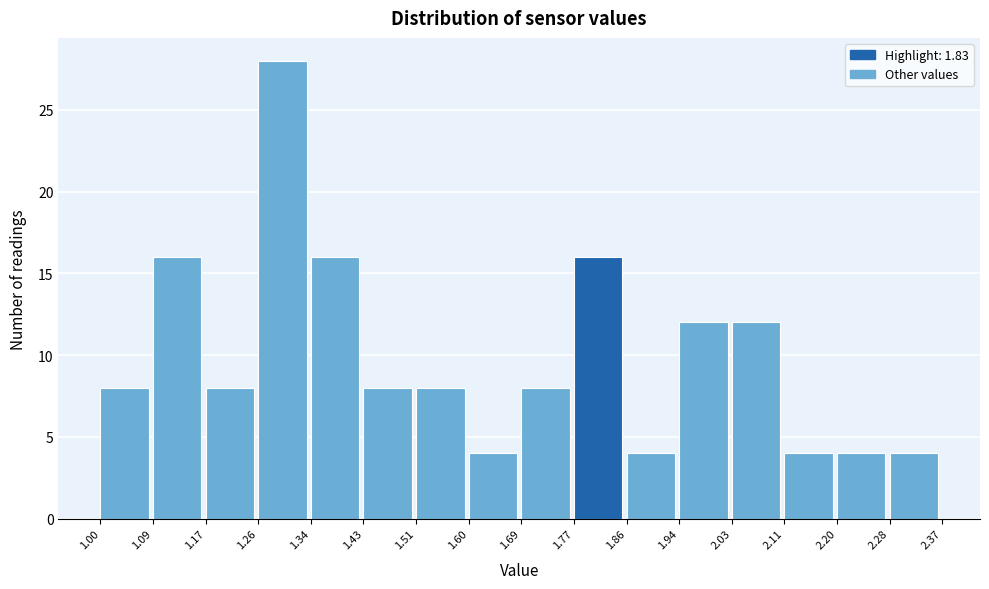

Reading left to right, list every bar in this chart as the range it spans on the x-axis followed by its height. The values are not printed on the chart, so give them approximately, as read against the axis.

1.00 to 1.09: 8
1.09 to 1.17: 16
1.17 to 1.26: 8
1.26 to 1.34: 28
1.34 to 1.43: 16
1.43 to 1.51: 8
1.51 to 1.60: 8
1.60 to 1.69: 4
1.69 to 1.77: 8
1.77 to 1.86: 16
1.86 to 1.94: 4
1.94 to 2.03: 12
2.03 to 2.11: 12
2.11 to 2.20: 4
2.20 to 2.28: 4
2.28 to 2.37: 4